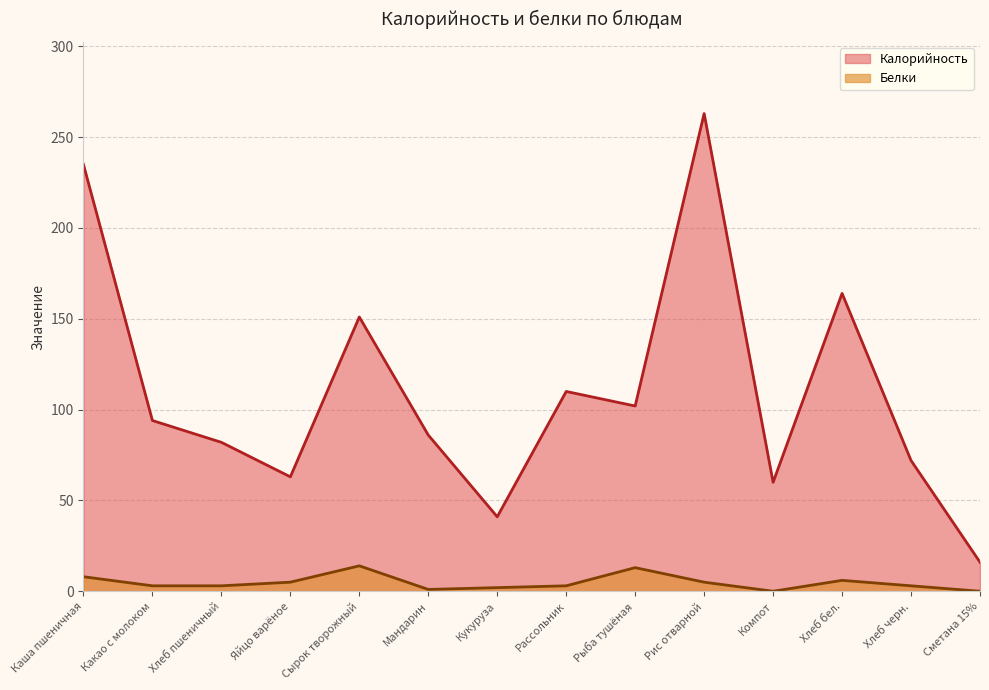

At which category does the chart reach its peak across all series?

Рис отварной